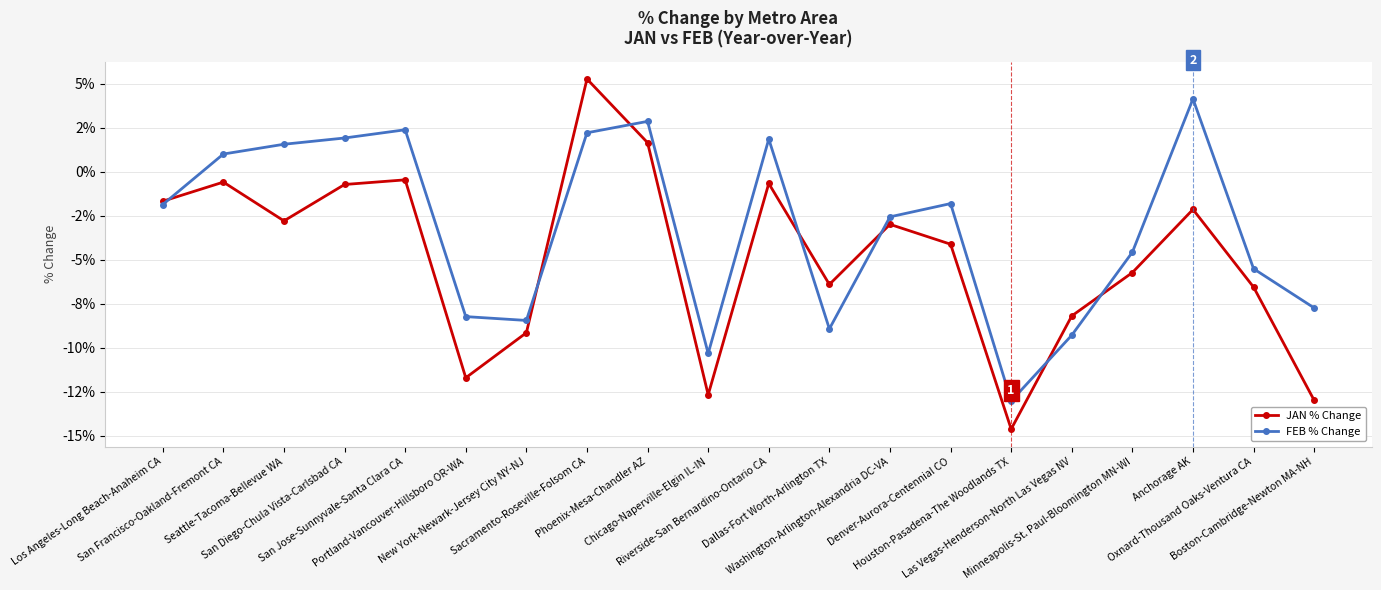

In FEB % Change, how many points are higher than both neighbors (excluding endpoints)?

5